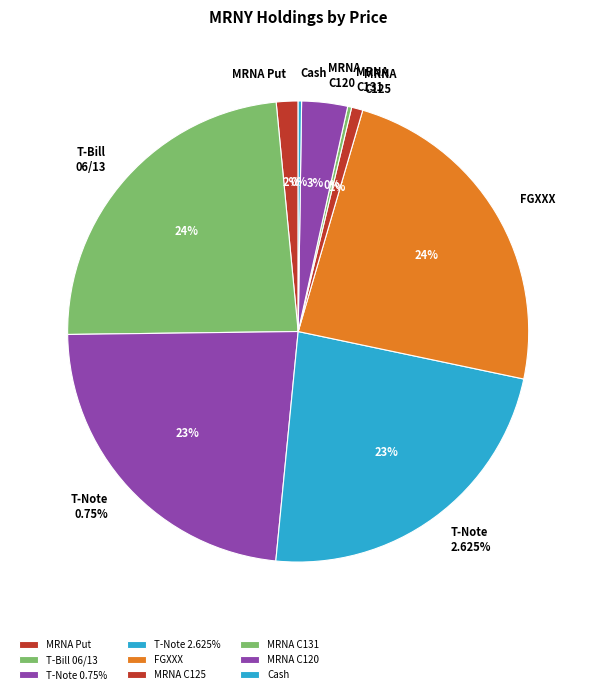

How many slices are in this pie chart?

9